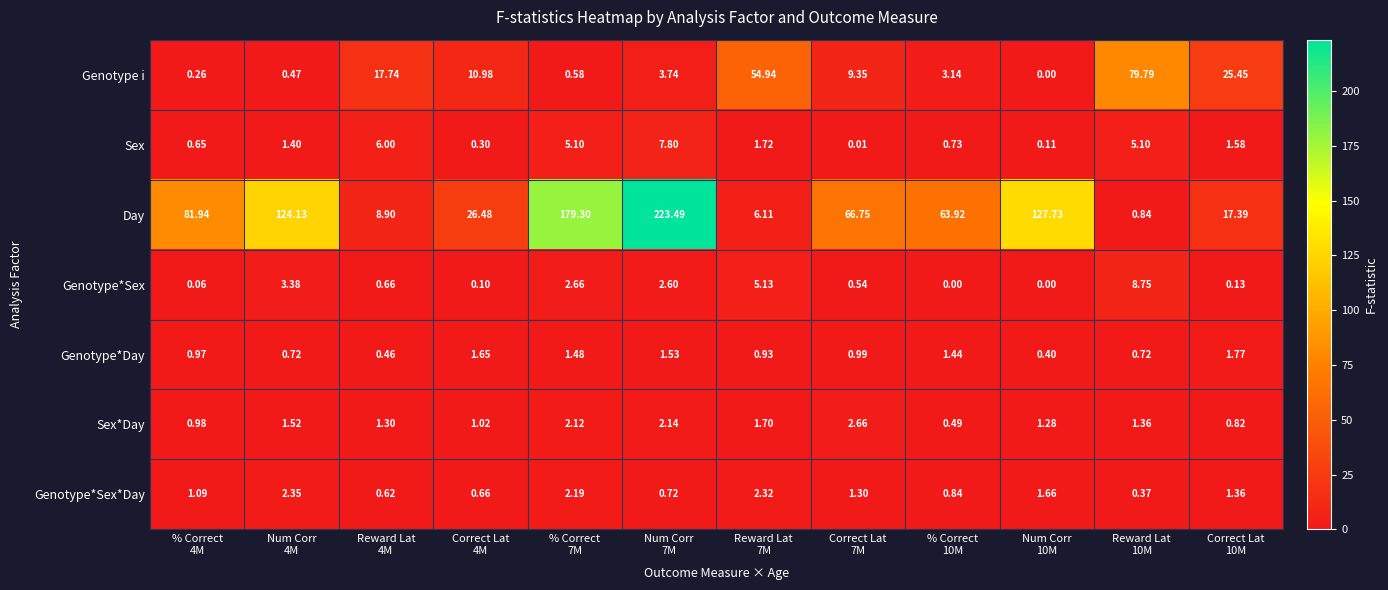

Which series has the largest total across all categories?

Day